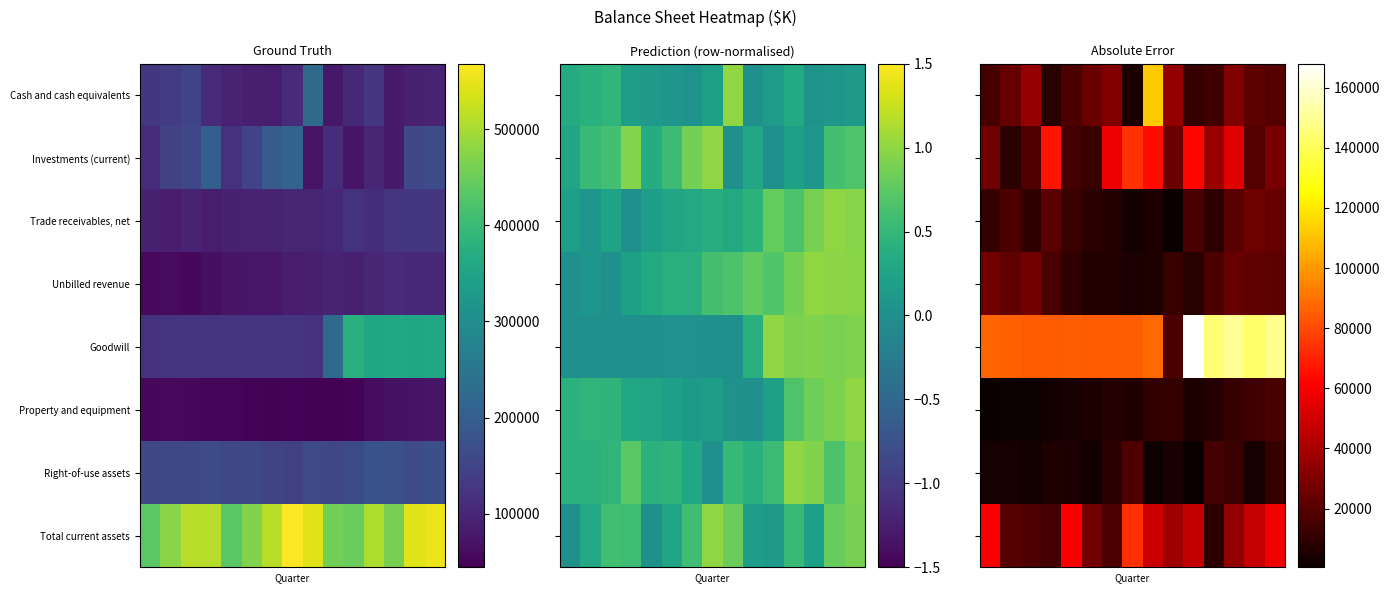

What is the spread (max minus min) of values at 14?

137295.5